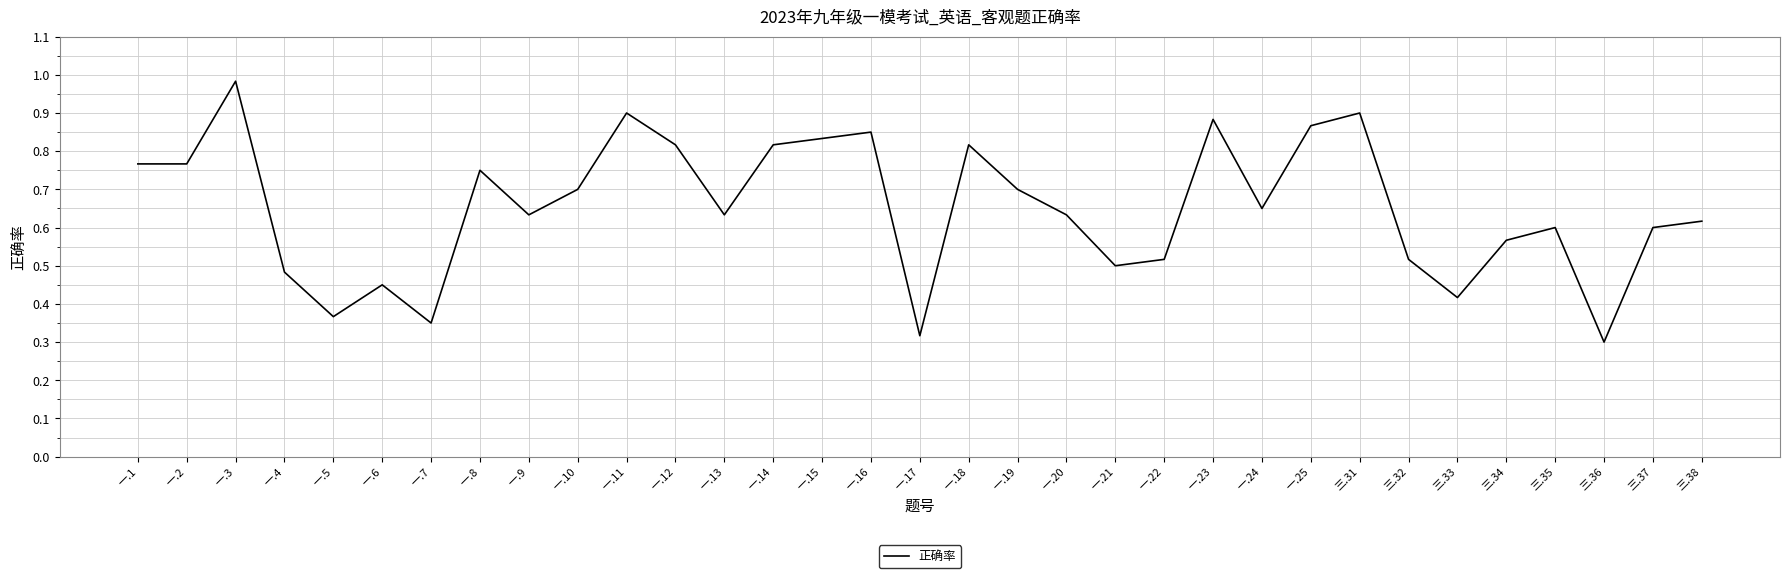

What is the difference between the values at 一.19 and 一.9?

0.1